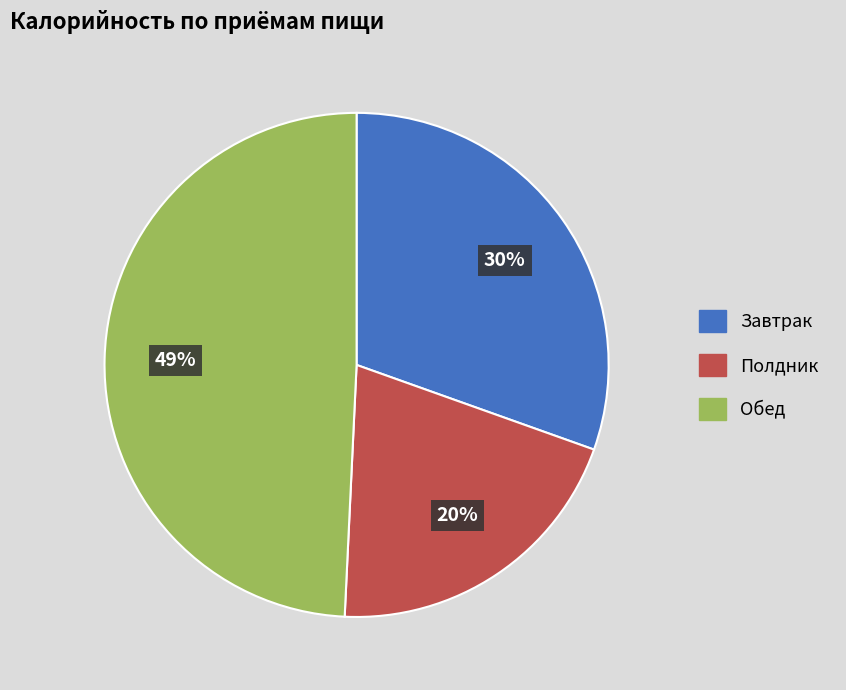

True or false: Завтрак accounts for 38% of the total.

False